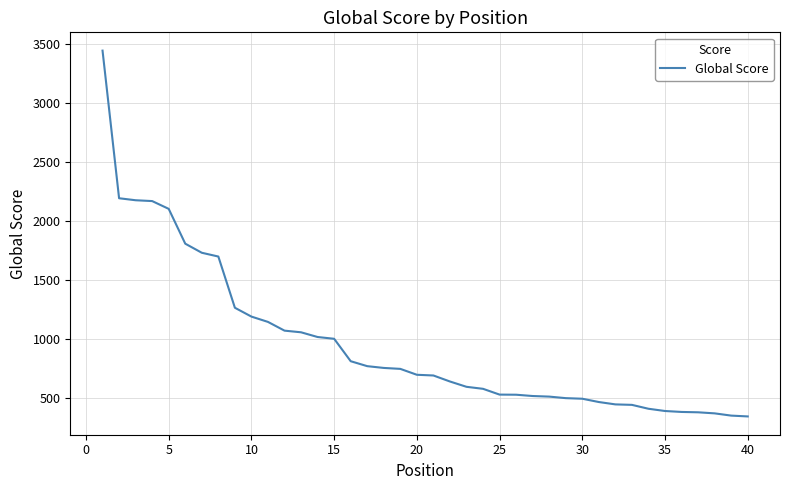

What is the smallest value displayed?

340